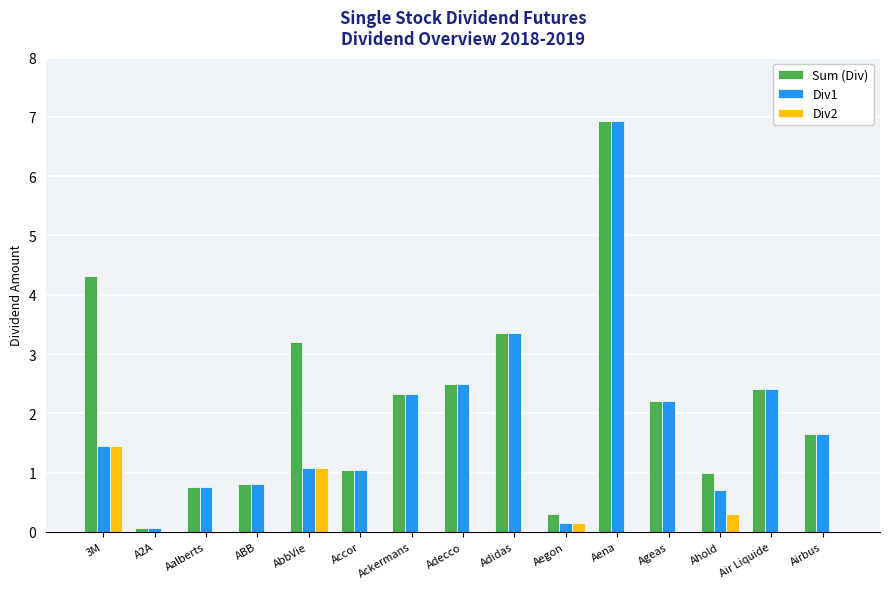

What is the total value across all series at A2A?

0.1